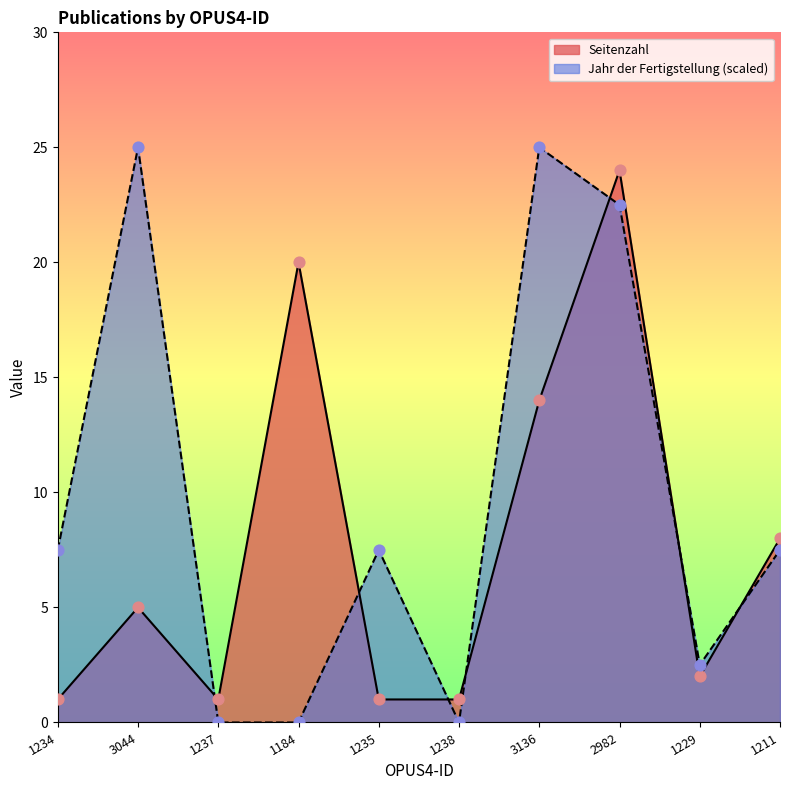

What are all the series names shown in the legend?

Seitenzahl, Jahr der Fertigstellung (scaled)